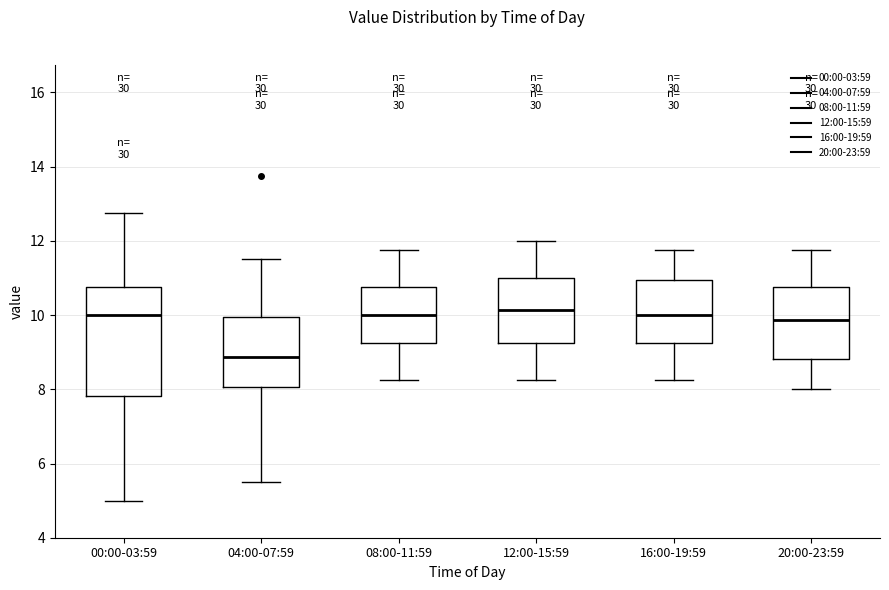

Reading left to right, transcribe this box plot: for each box, give where its median line is, the range the box spans, and where its two whiskers end, as read against the y-axis. The values are not printed on the chart, so give them approximately, as read against the axis.

00:00-03:59: median 10.0, box 7.8 to 10.8, whiskers 5.0 to 12.8
04:00-07:59: median 8.8, box 8.0 to 10.0, whiskers 5.6 to 11.6
08:00-11:59: median 10.0, box 9.2 to 10.8, whiskers 8.2 to 11.8
12:00-15:59: median 10.2, box 9.2 to 11.0, whiskers 8.2 to 12.0
16:00-19:59: median 10.0, box 9.2 to 11.0, whiskers 8.2 to 11.8
20:00-23:59: median 9.8, box 8.8 to 10.8, whiskers 8.0 to 11.8